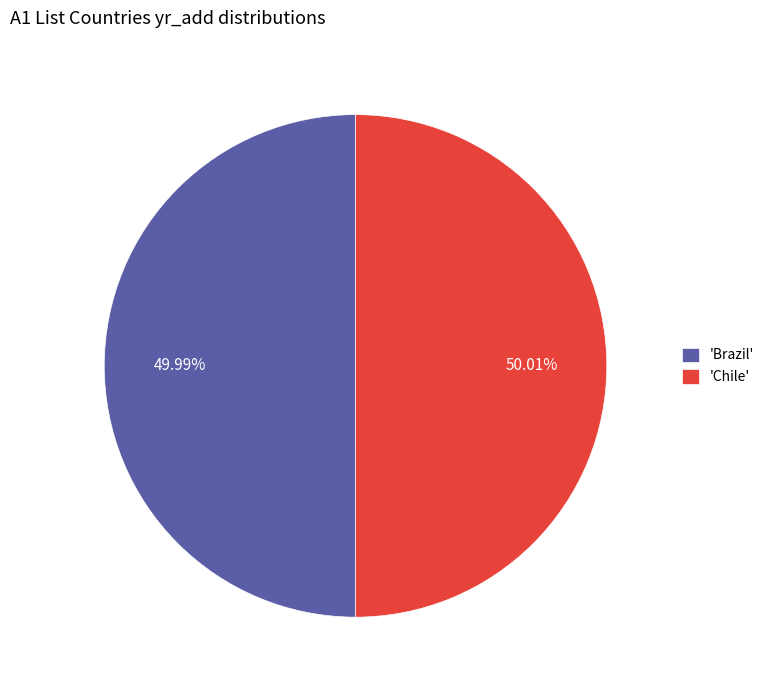

Approximately how many times larger is the value at 'Chile' compared to 'Brazil'?

1.0